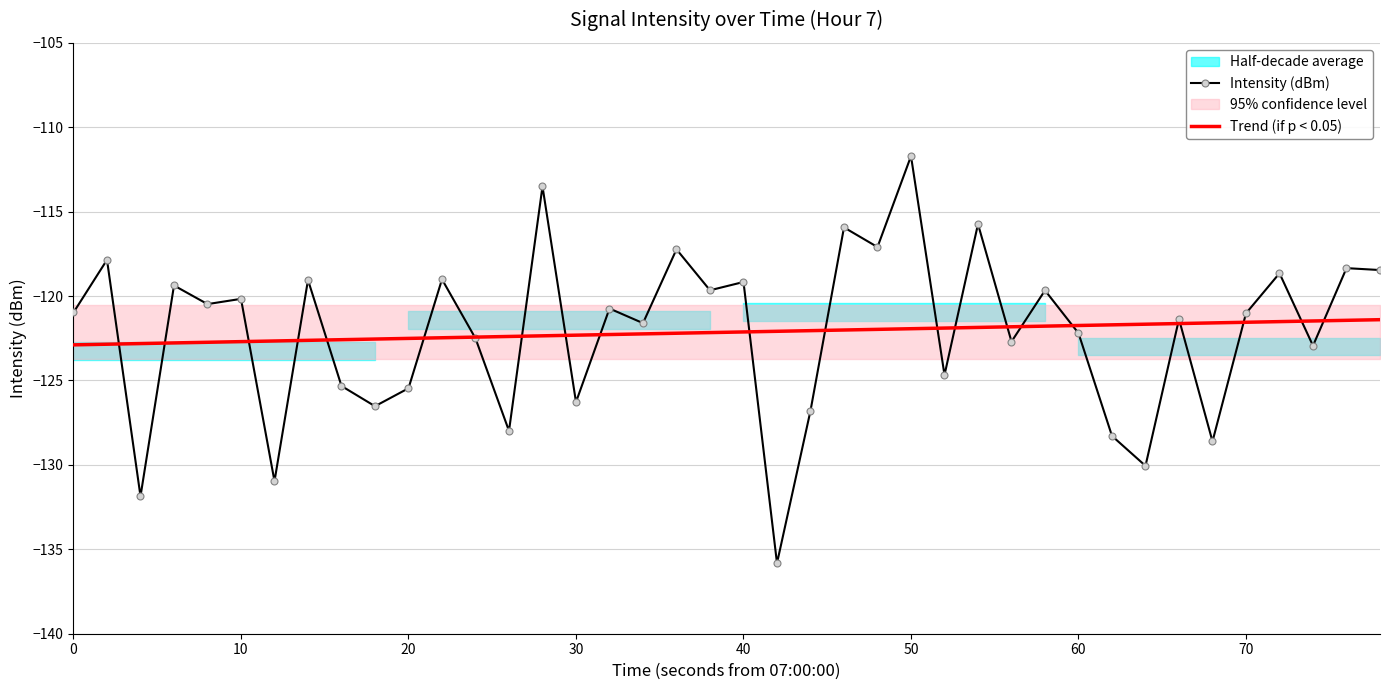

Is it true that Intensity (dBm) equals -121.0 at 0?

True